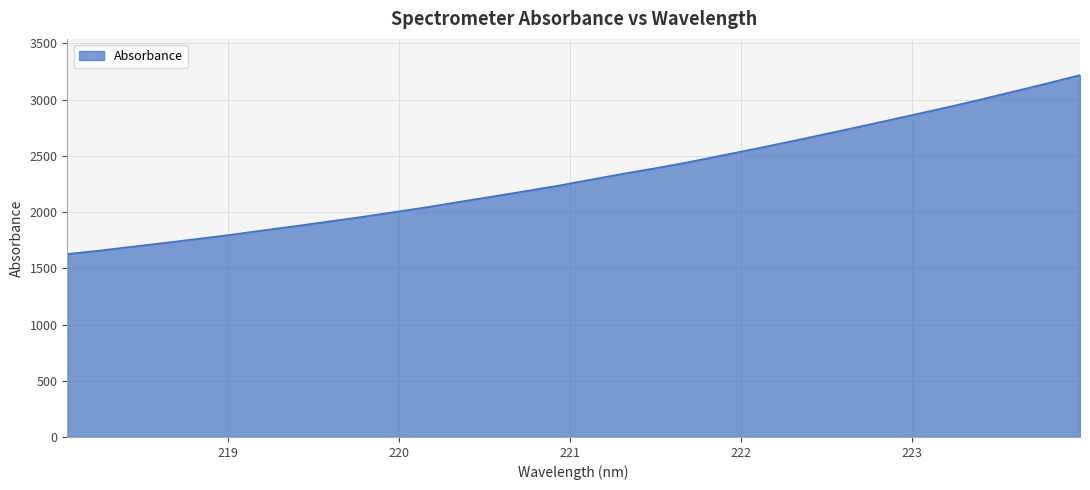

What is the difference between the maximum and minimum values?

1591.0